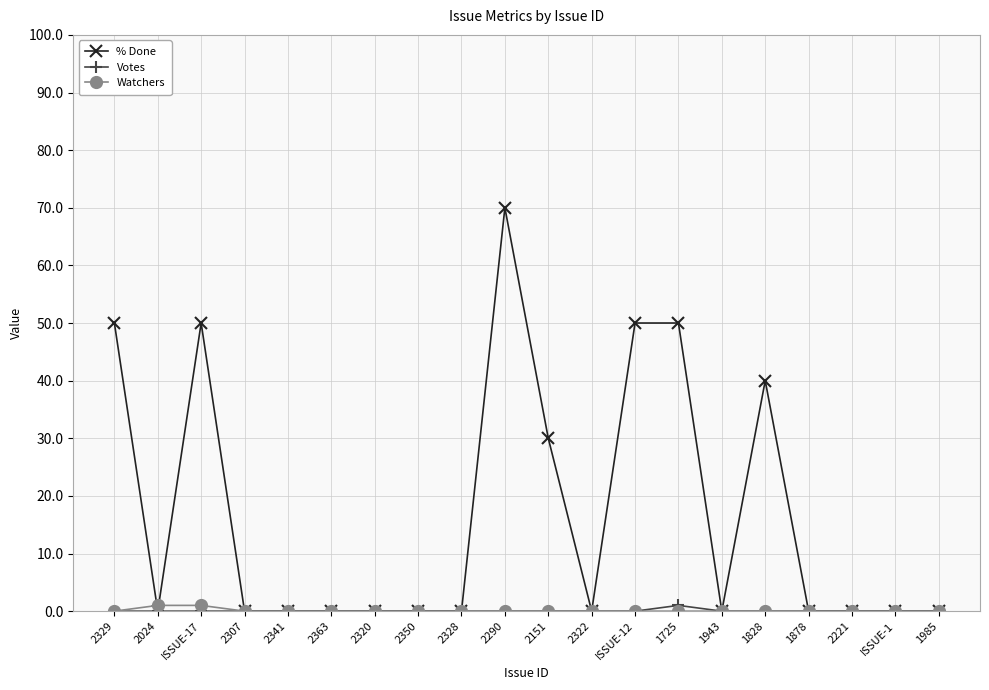

How many series are shown in this chart?

3